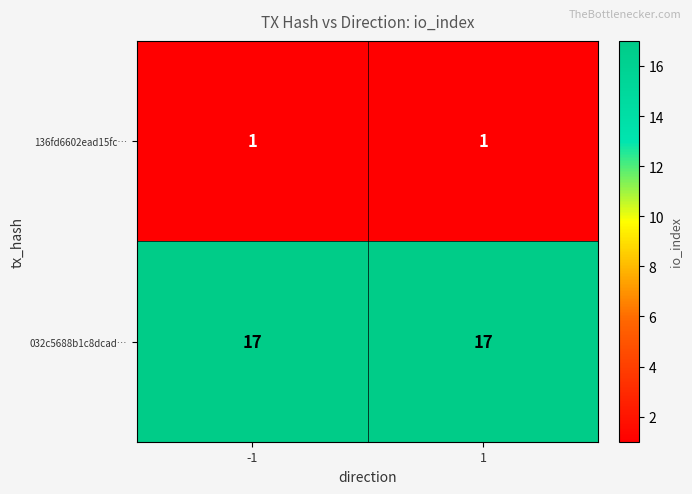

List the series in order of their overall mean, lowest first.

136fd6602ead15fc…, 032c5688b1c8dcad…